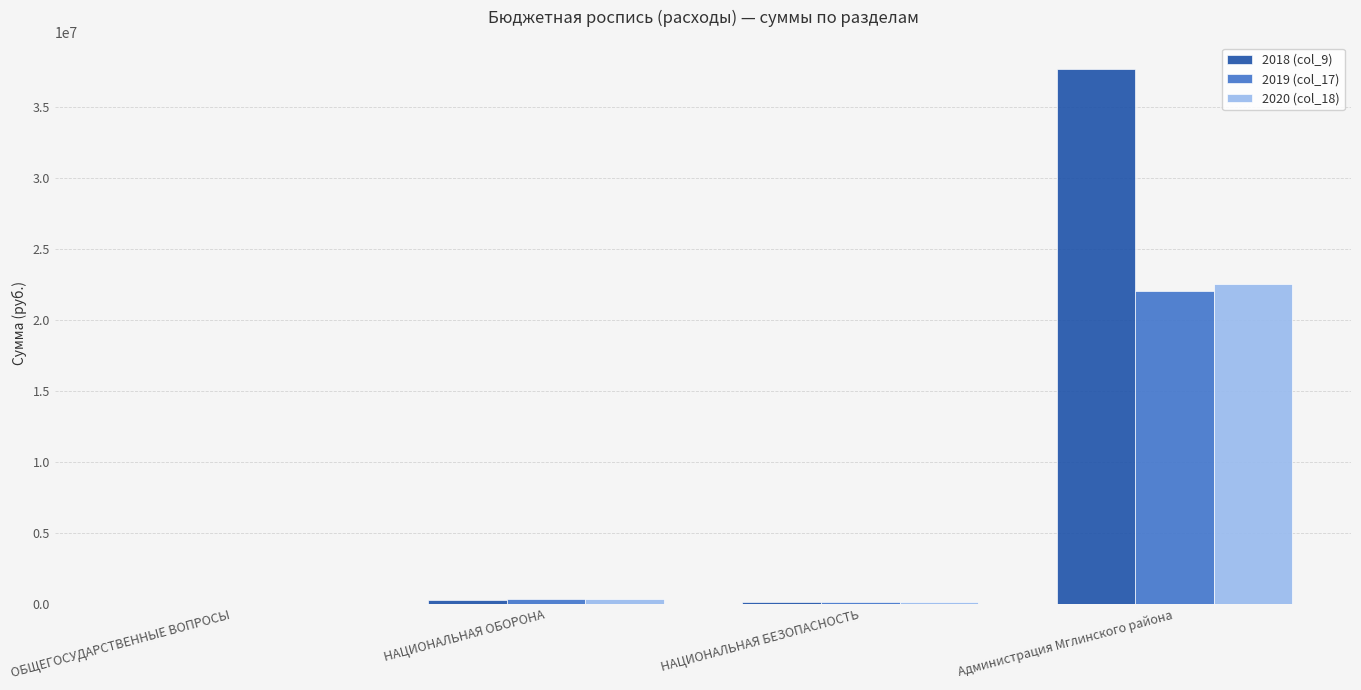

Which category has the highest value across all series?

Администрация Мглинского района